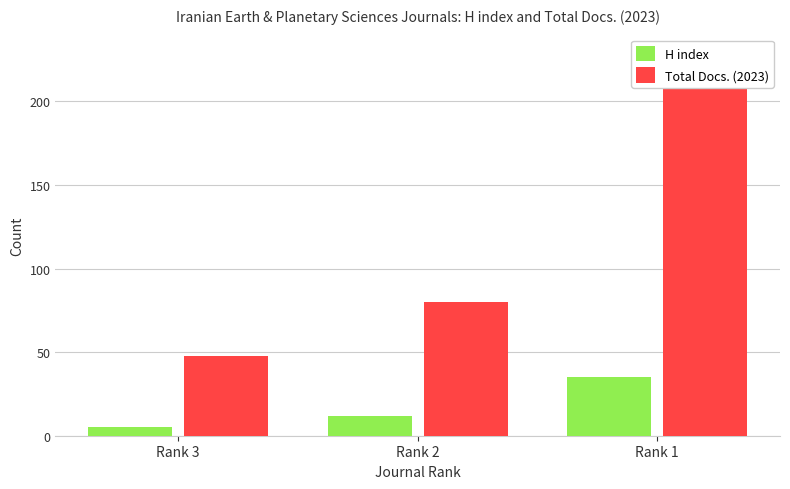

Are the bars horizontal?

No